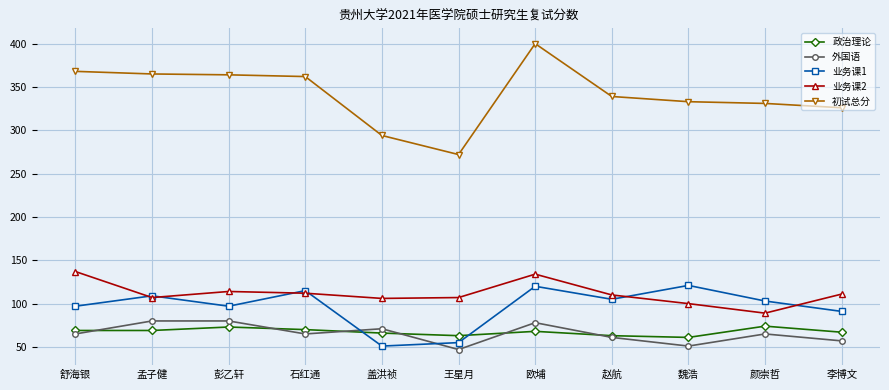

What is the difference between the maximum and minimum values in the 业务课2 series?

48